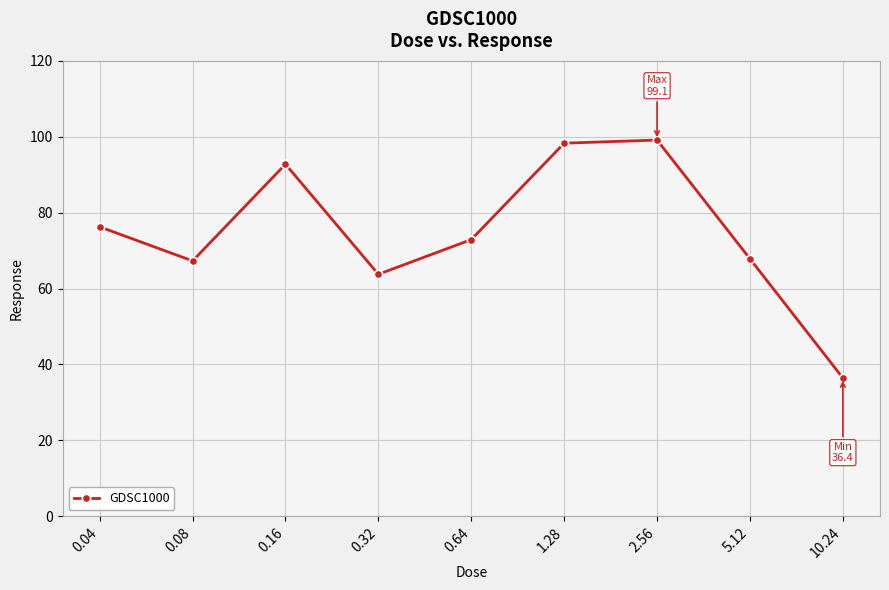

True or false: the data shows 98.3 at 1.28.

True